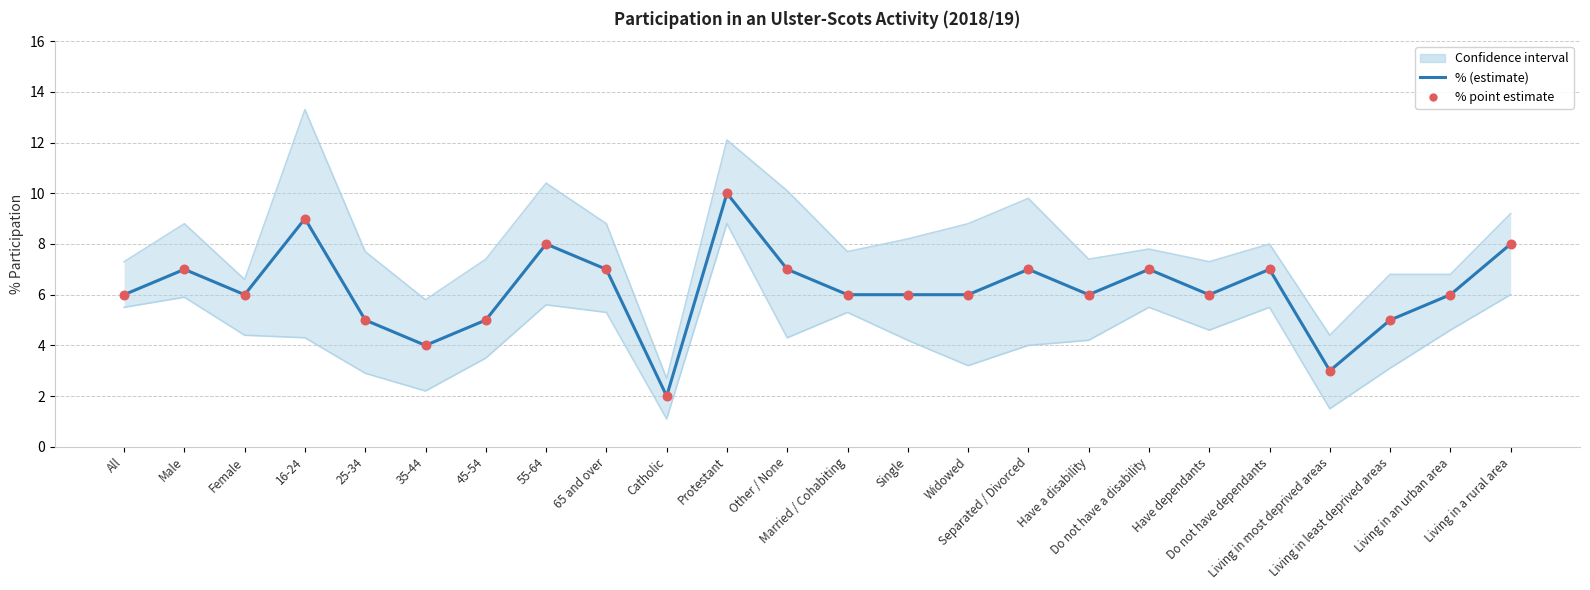

At which category is the sum across all series the highest?

Protestant